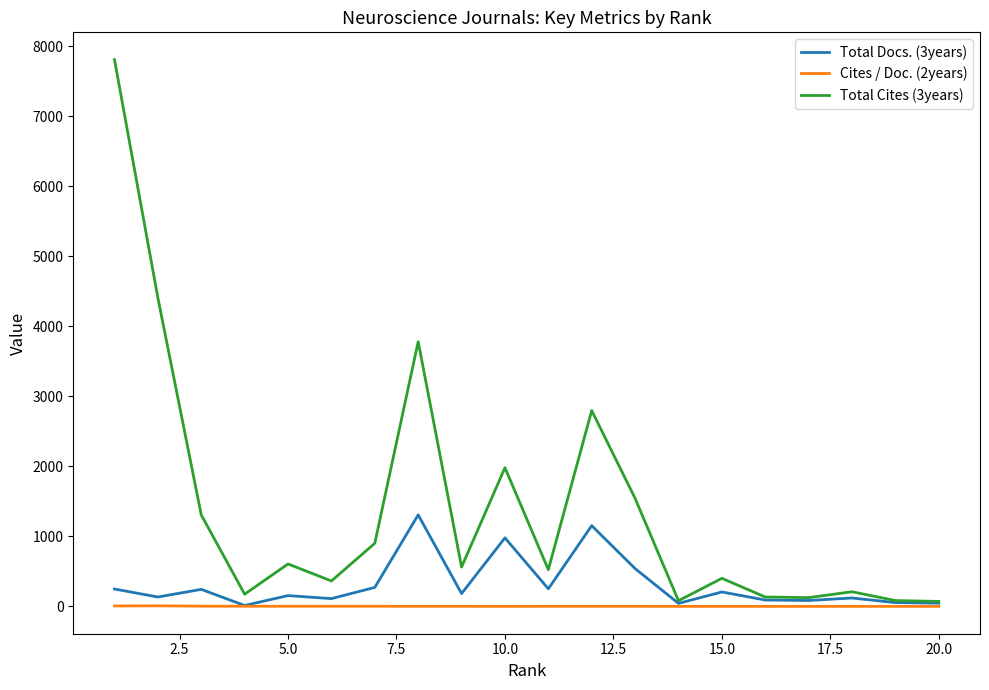

Which series has the largest total across all categories?

Total Cites (3years)